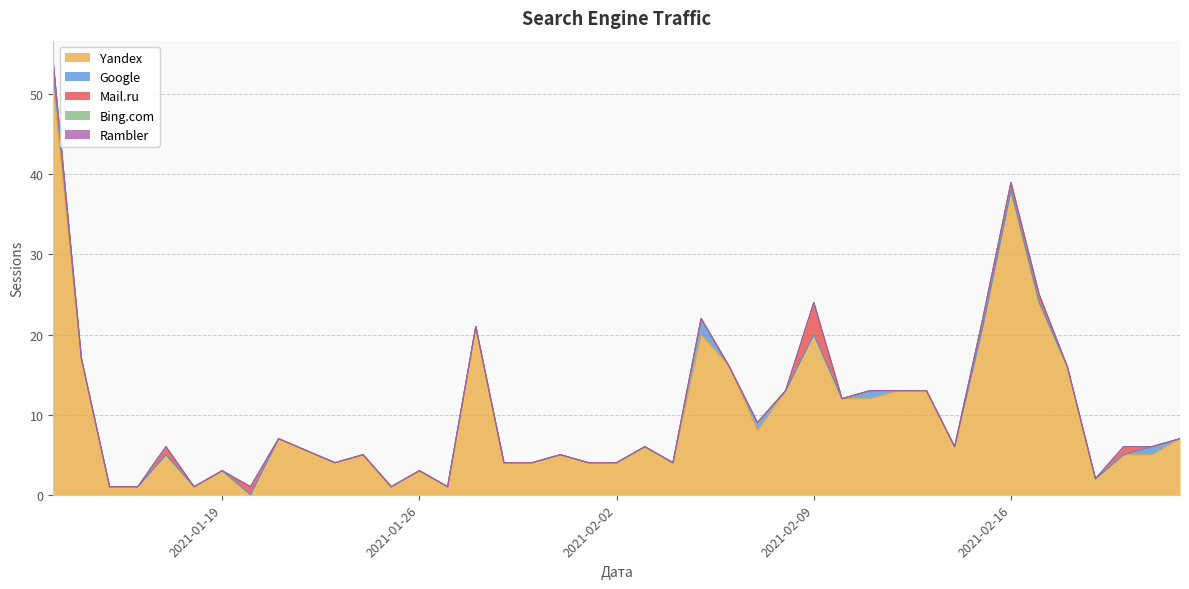

Where is Mail.ru nearest to the value 2?

2021-02-20